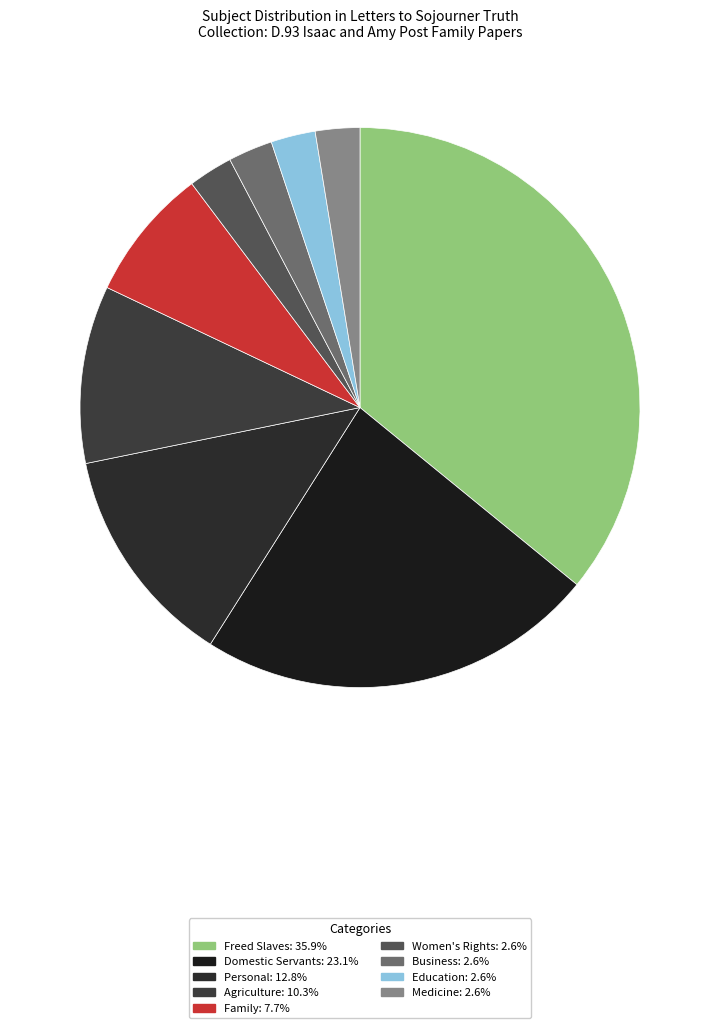

The Education slice represents 1% of the pie. True or false?

False